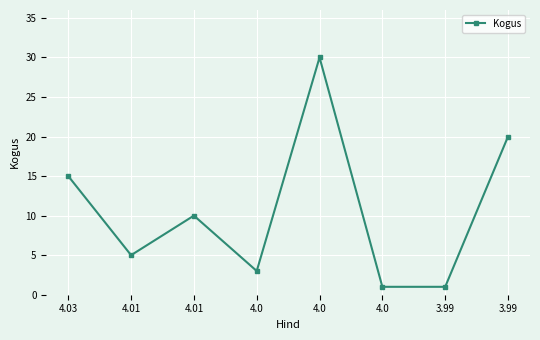

True or false: there are more than 1 points higher than both neighbors.

True